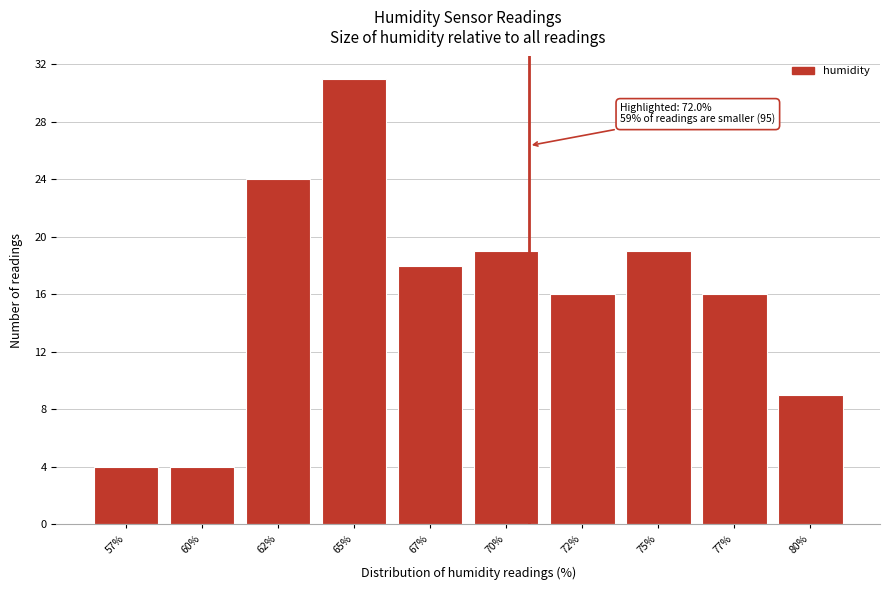

Reading left to right, what are all the values shown in this chart?

4	4	24	31	18	19	16	19	16	9